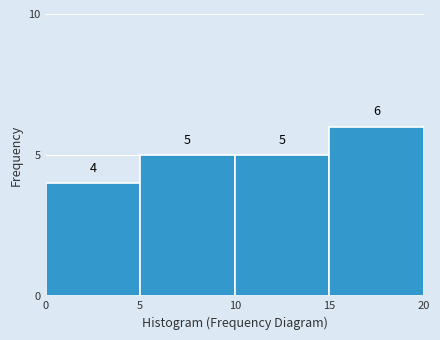

Reading left to right, list every bar in this chart as the range it spans on the x-axis followed by its height.

0 to 5: 4
5 to 10: 5
10 to 15: 5
15 to 20: 6